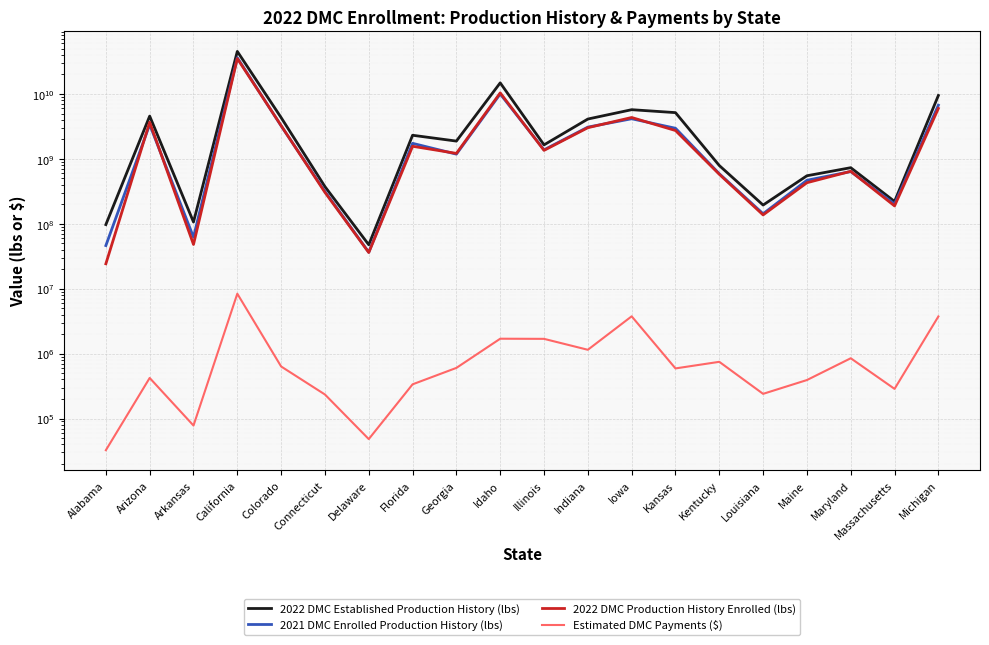

What is the difference between the second highest and second lowest values in the 2022 DMC Production History Enrolled (lbs) series?

10358791773